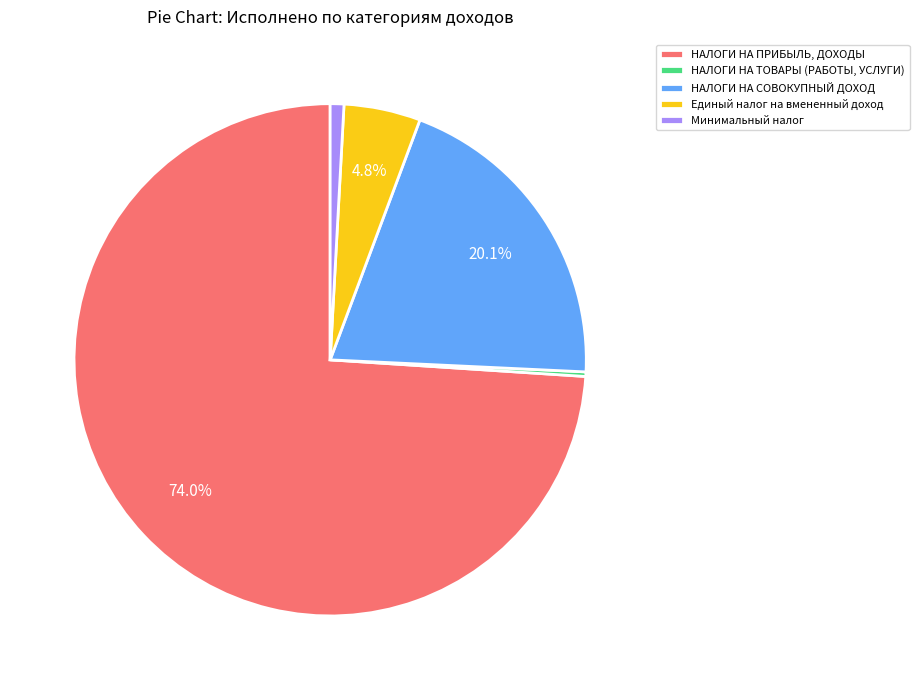

Which slice is the largest?

НАЛОГИ НА ПРИБЫЛЬ, ДОХОДЫ